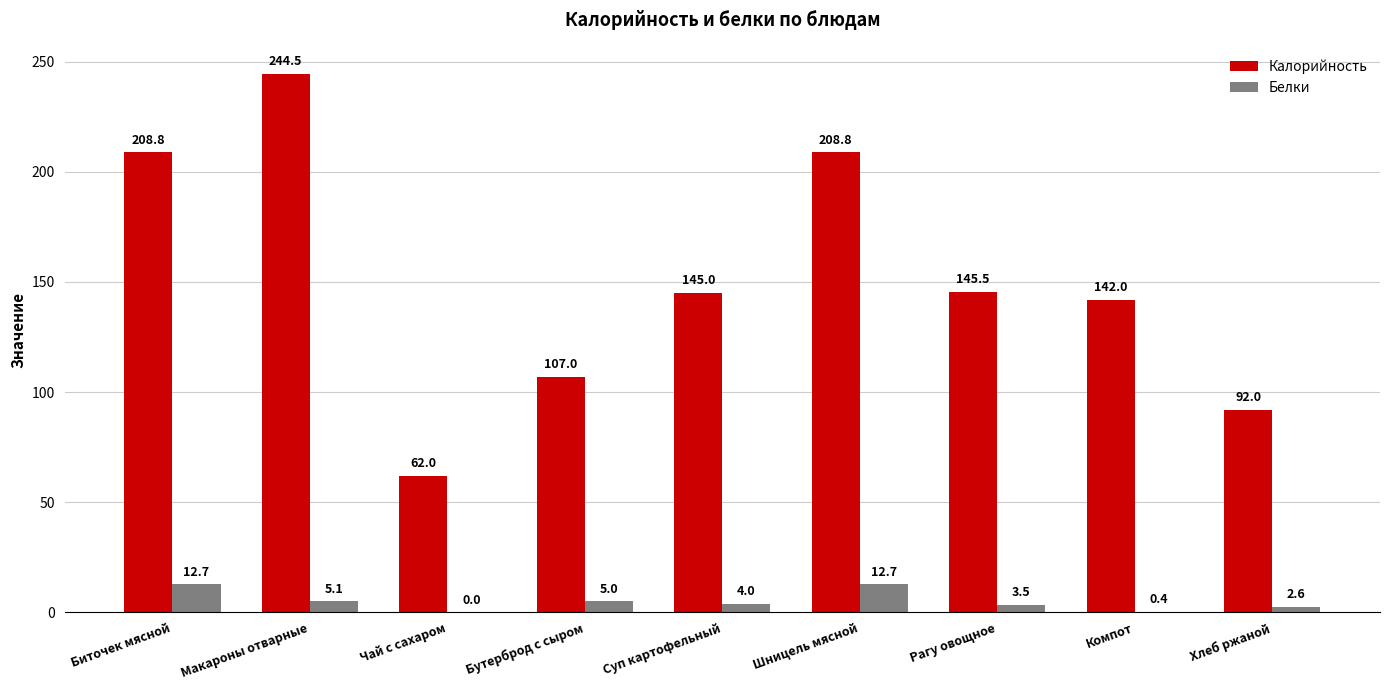

Are the bars grouped side by side (vs. stacked)?

Yes